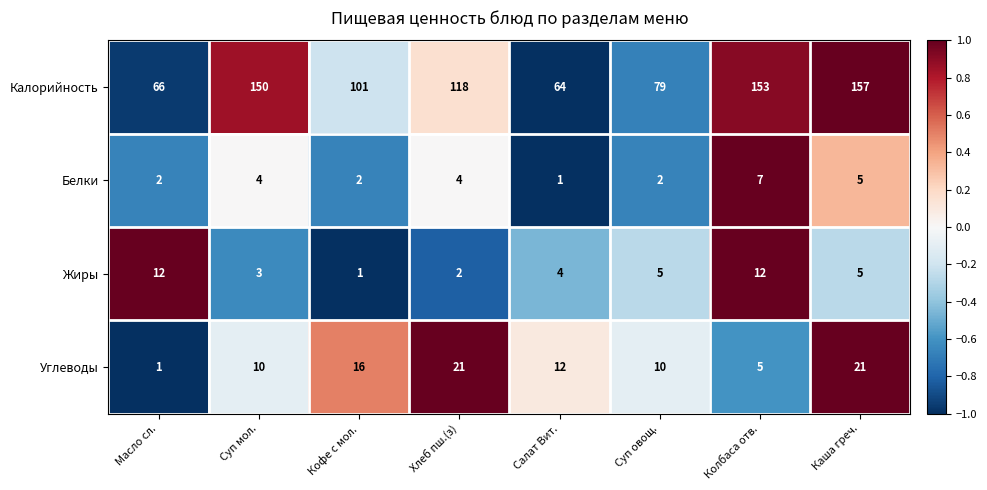

How many series are shown in this chart?

4